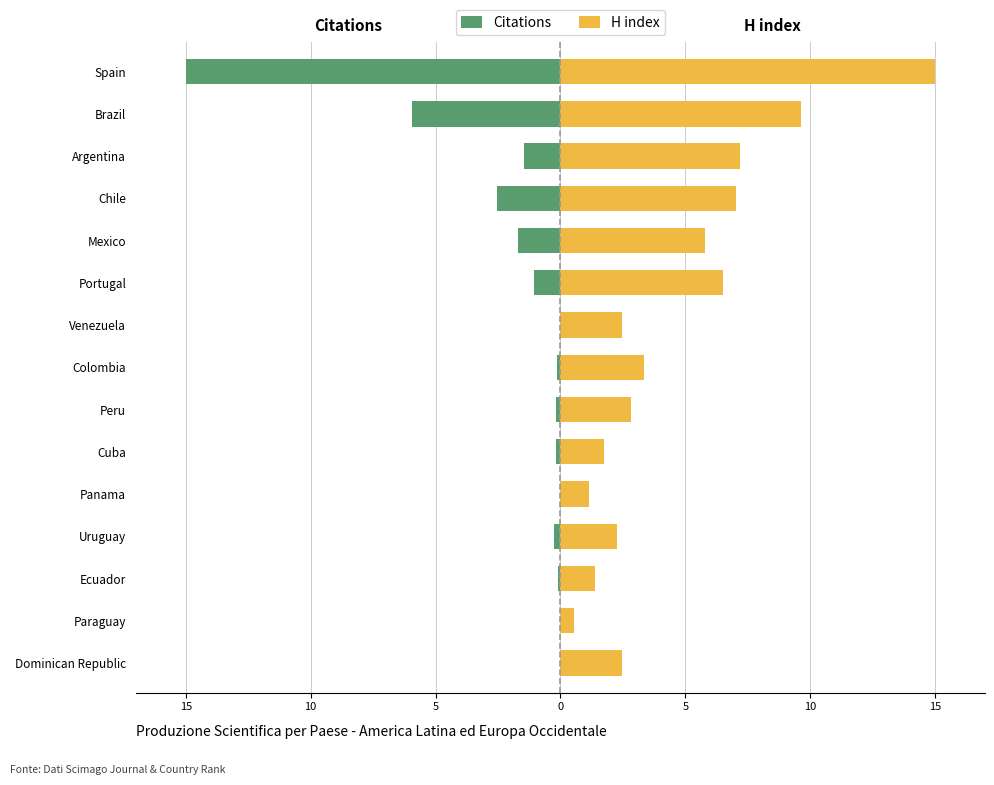

What are all the series names shown in the legend?

Citations, H index